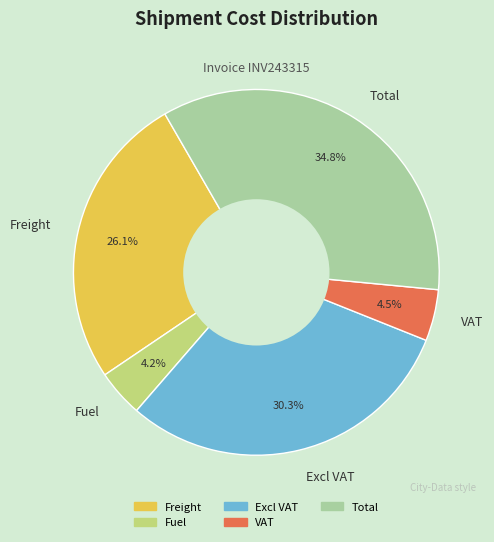

Is there any slice that represents more than half of the pie?

No